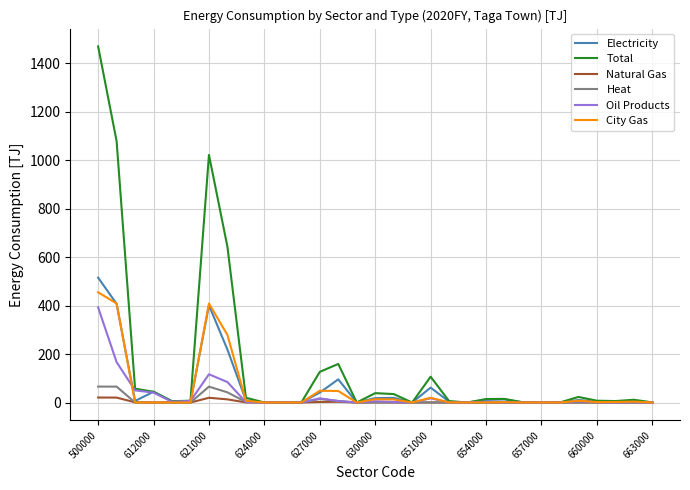

What are all the series names shown in the legend?

Electricity, Total, Natural Gas, Heat, Oil Products, City Gas